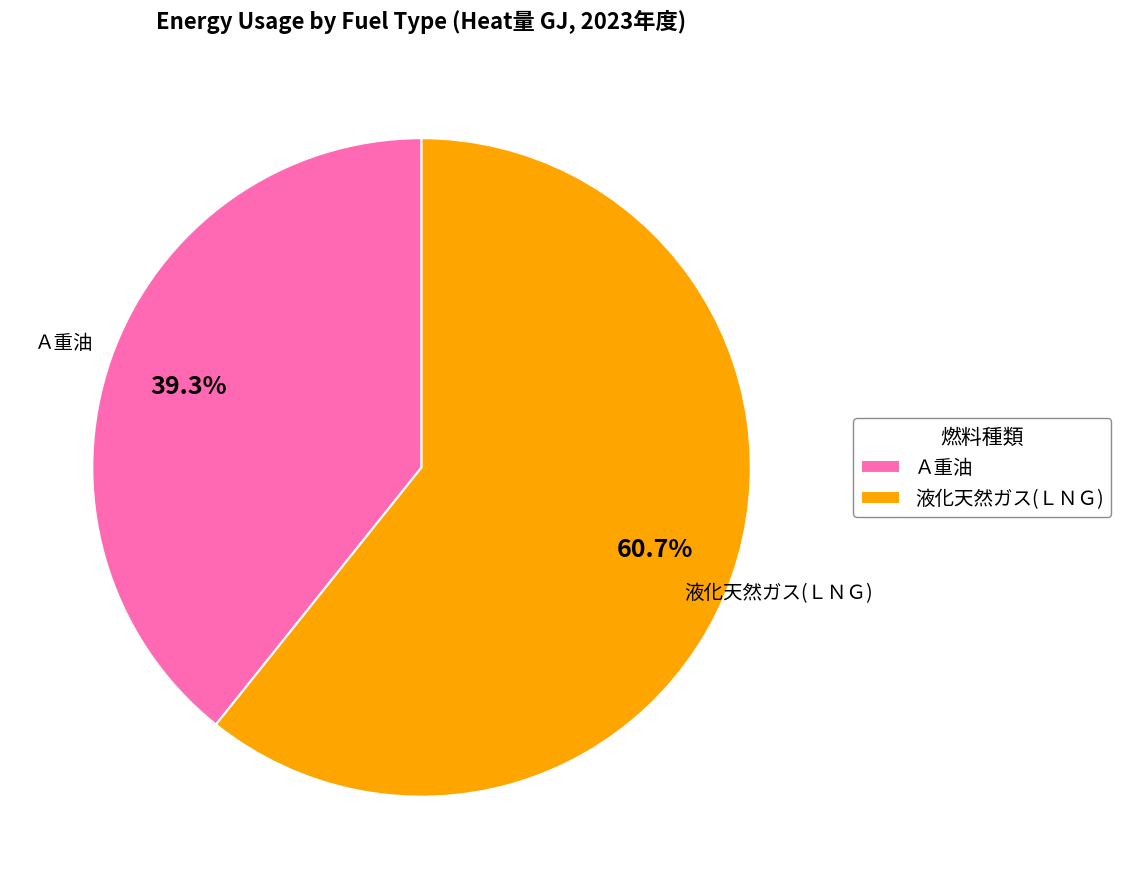

Which slice represents more than half of the pie?

液化天然ガス(ＬＮＧ)